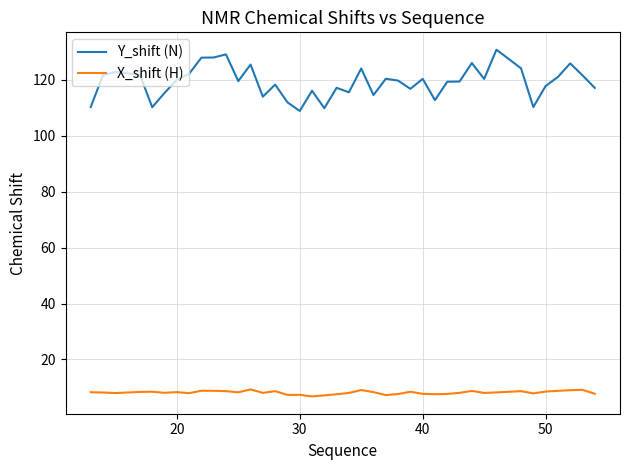

What is the lowest value of the X_shift (H) series?

6.8